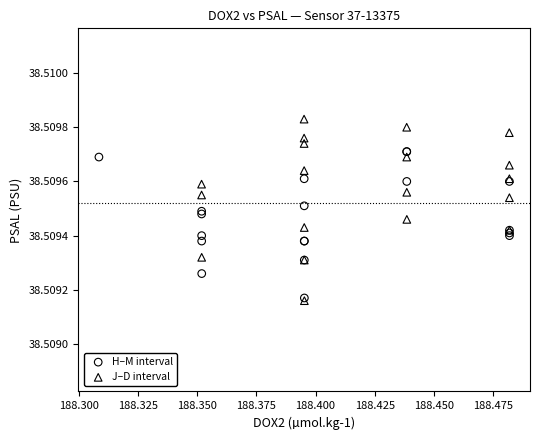

Which series contains the highest Y value?

J–D interval